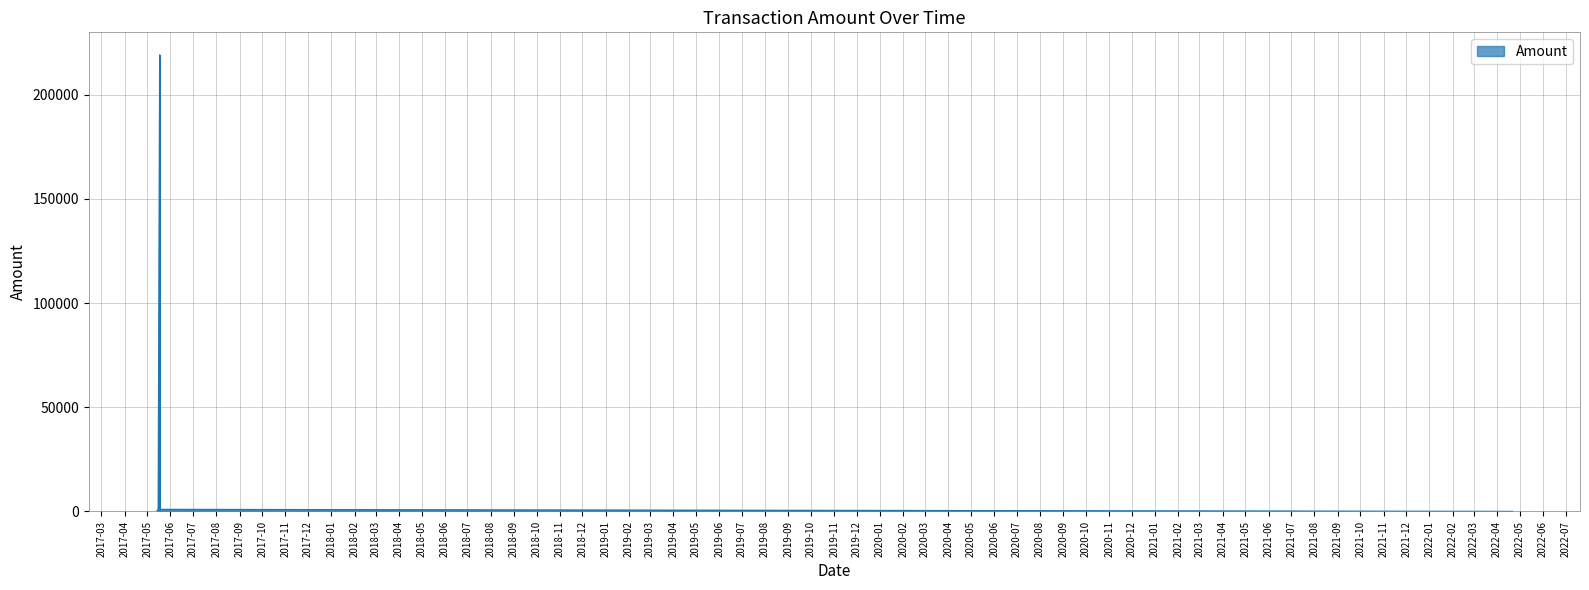

The chart shows a value of 1053.0 at 2017-05-15 17:39:42. True or false?

True